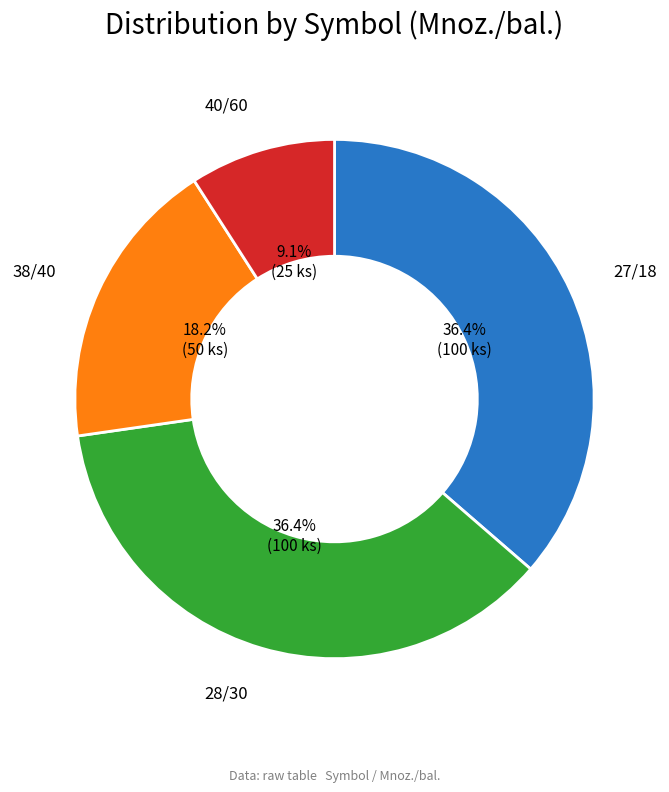

Which has a higher value, 28/30 or 38/40?

28/30